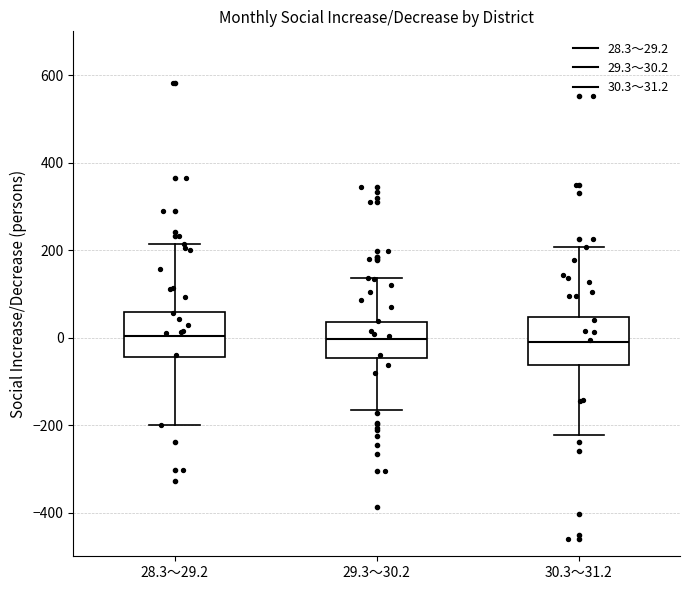

Reading left to right, read every box against the y-axis: the position of its median line, the range the box covers, and the ends of its whiskers. The values are not printed on the chart, so give them approximately, as read against the axis.

28.3～29.2: median 0, box -40 to 60, whiskers -200 to 220
29.3～30.2: median 0, box -40 to 40, whiskers -160 to 140
30.3～31.2: median 0, box -60 to 40, whiskers -220 to 200